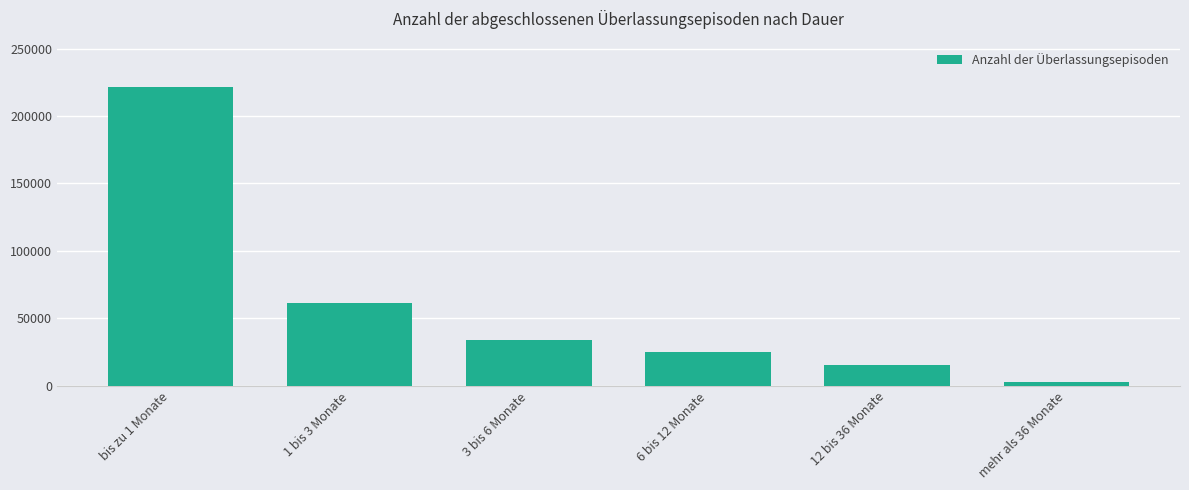

How many bars are there in total?

6